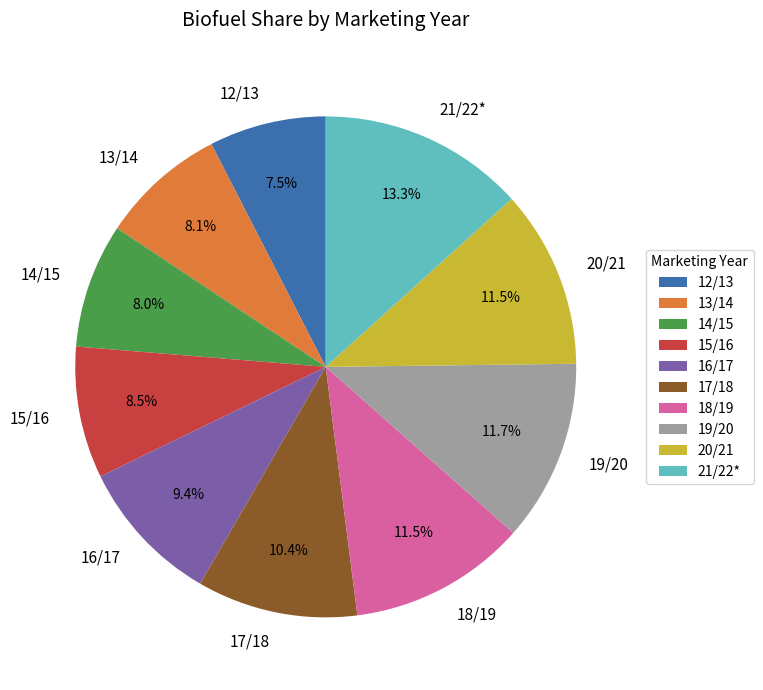

True or false: 16/17 accounts for 9% of the total.

True